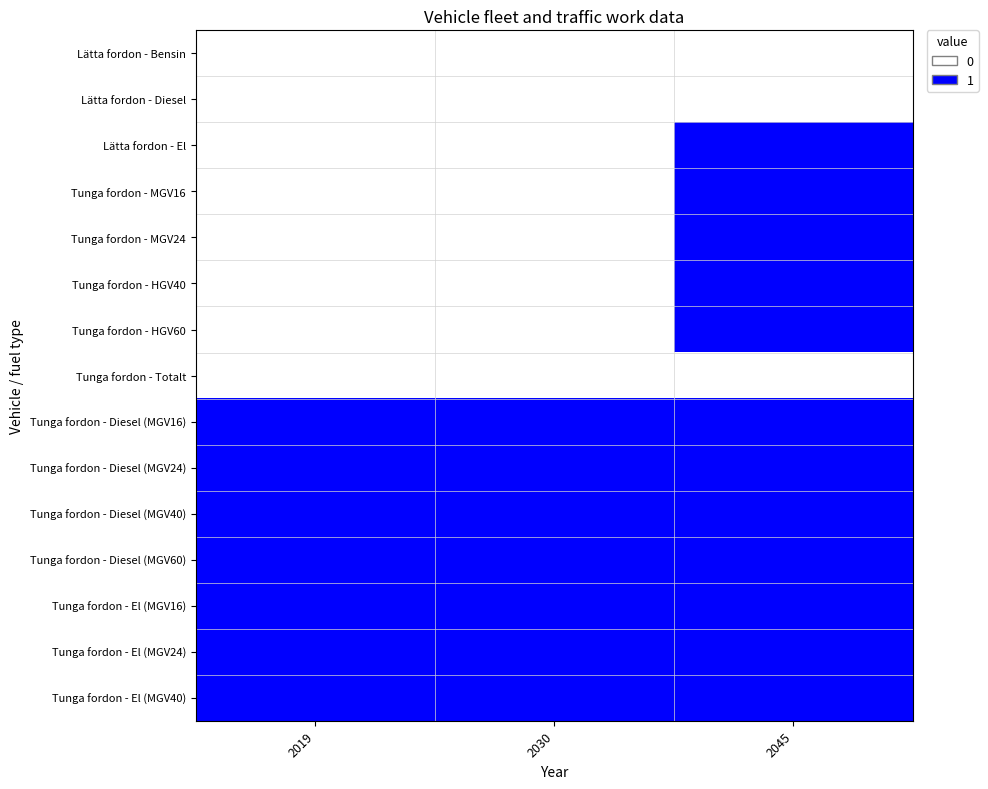

What is the difference between the highest and lowest values at 2019?

1